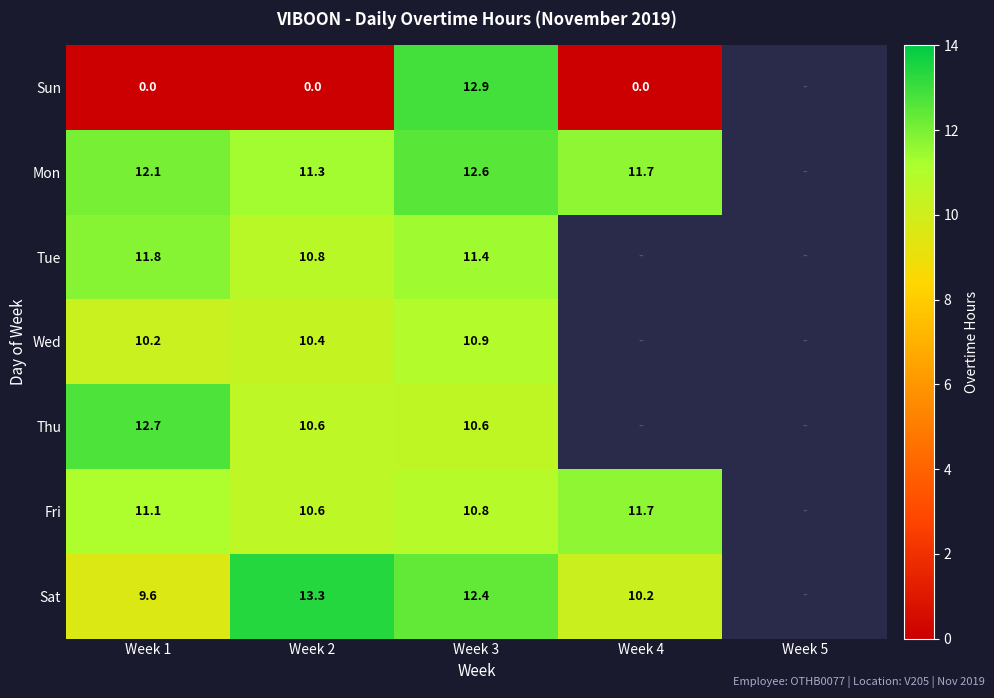

What is the difference between the Mon values at Week 1 and Week 3?

0.5